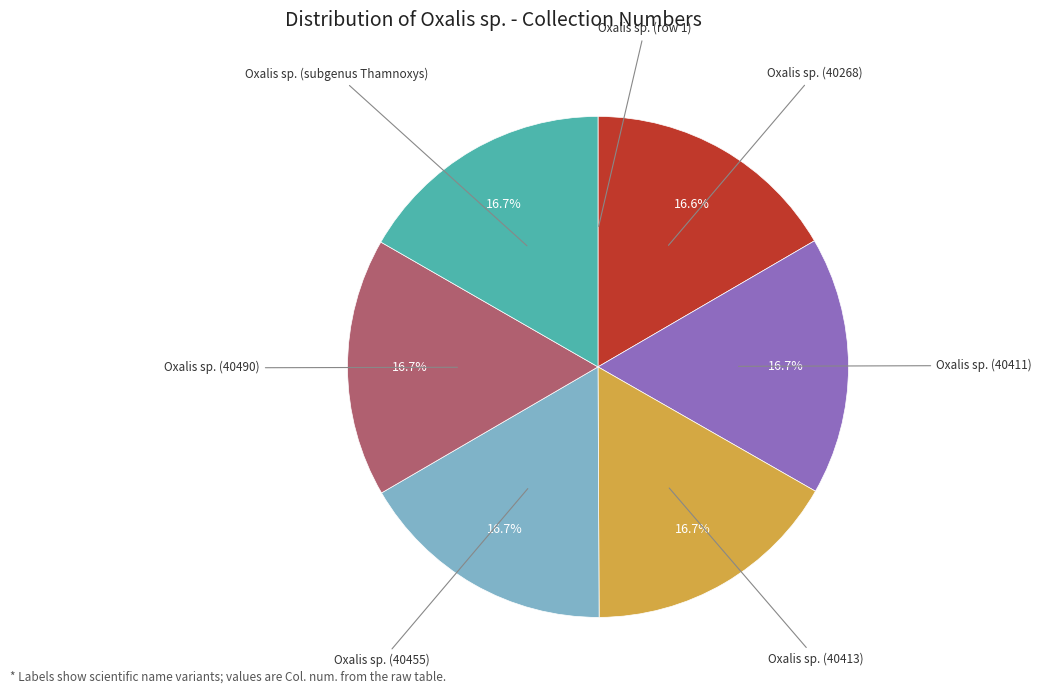

Is there a majority slice in this chart?

No